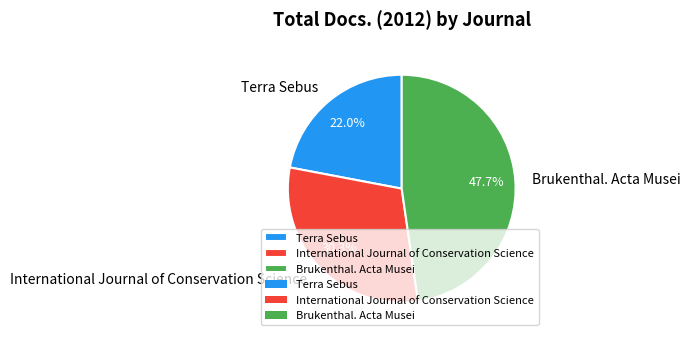

Which category has the smallest portion of the pie?

Terra Sebus